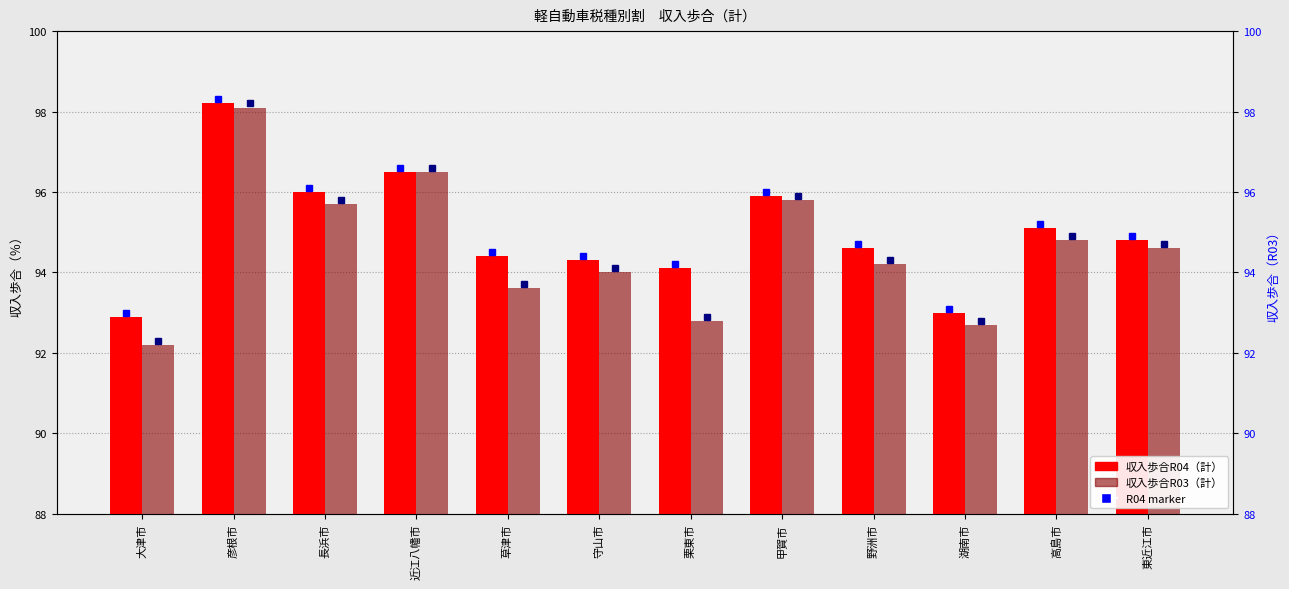

At how many categories does at least one series exceed 92?

12